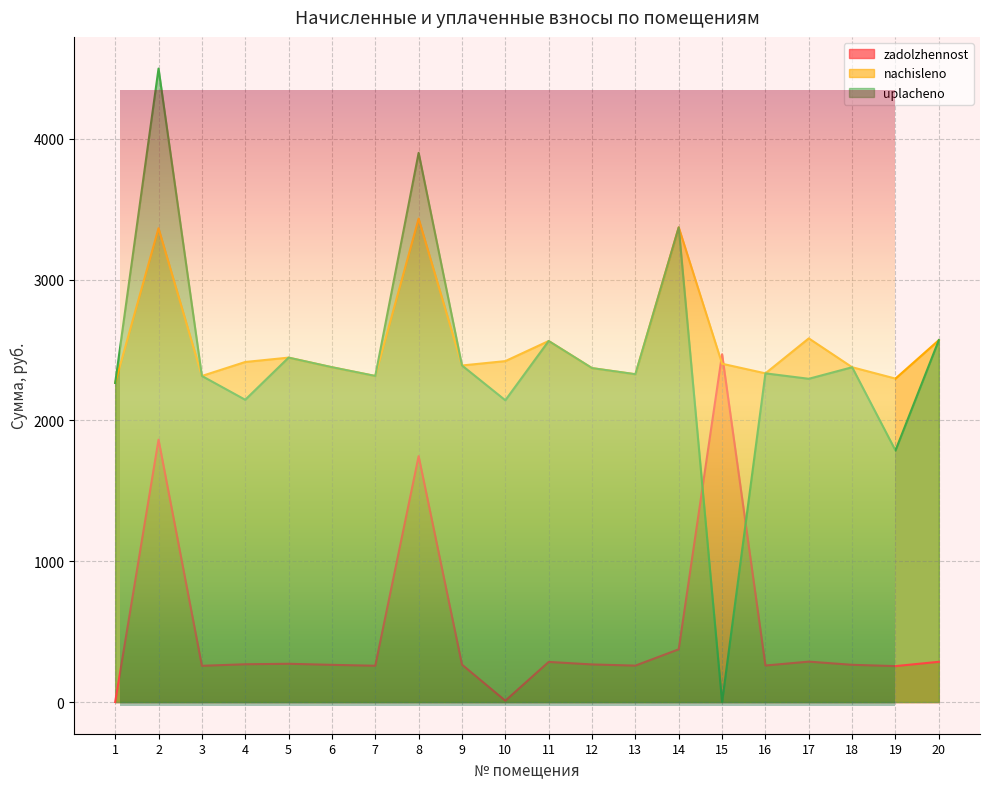

Between 19 and 3, which is larger?

3